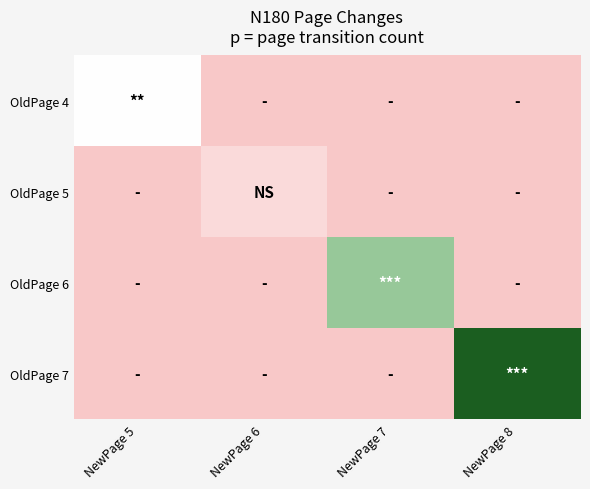

Reading right to left, list all the values displayed in this chart.

OldPage 4: NewPage 8=0	NewPage 7=0	NewPage 6=0	NewPage 5=3
OldPage 5: NewPage 8=0	NewPage 7=0	NewPage 6=1	NewPage 5=0
OldPage 6: NewPage 8=0	NewPage 7=7	NewPage 6=0	NewPage 5=0
OldPage 7: NewPage 8=12	NewPage 7=0	NewPage 6=0	NewPage 5=0